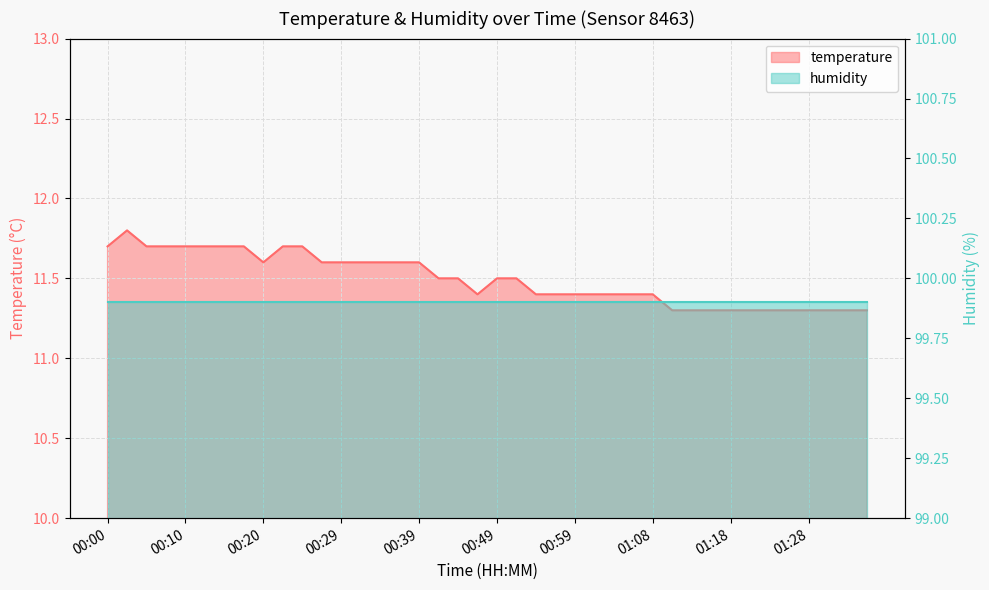

True or false: there are more than 2 points higher than both neighbors.

False